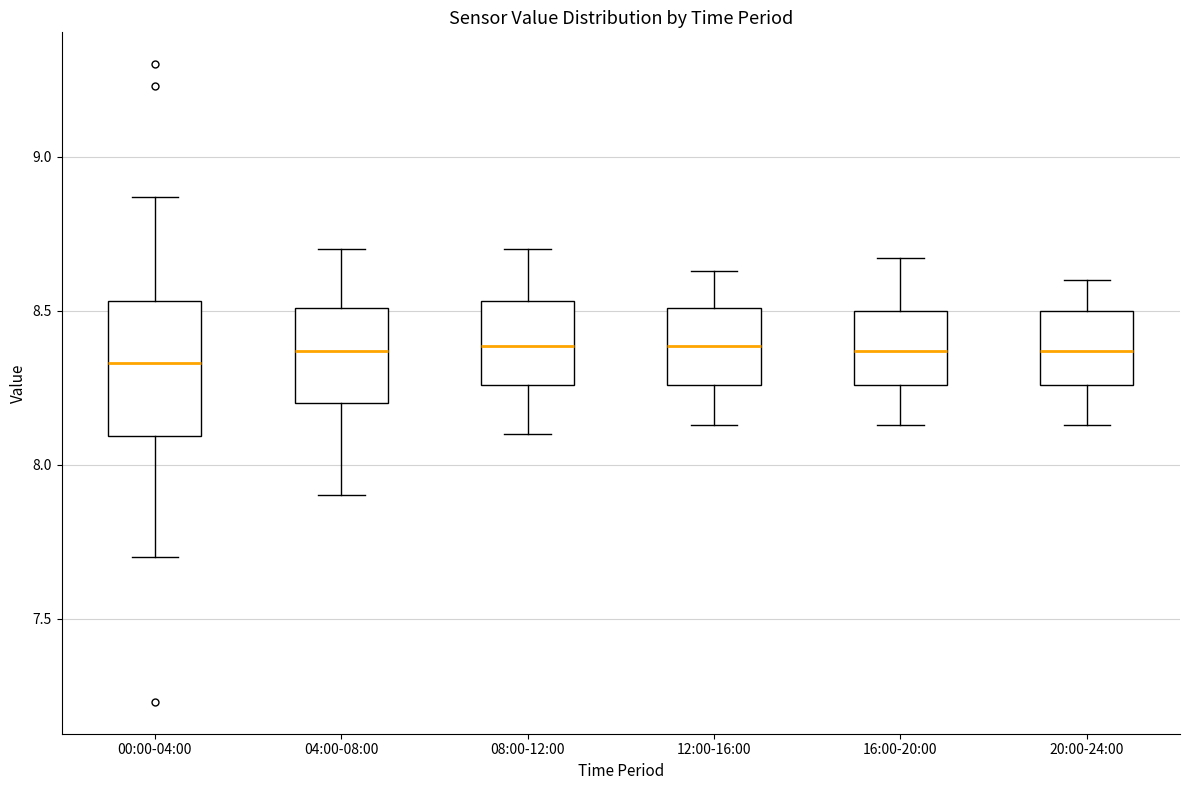

Reading left to right, transcribe this box plot: for each box, give where its median line is, the range the box spans, and where its two whiskers end, as read against the y-axis. The values are not printed on the chart, so give them approximately, as read against the axis.

00:00-04:00: median 8.35, box 8.10 to 8.55, whiskers 7.70 to 8.85
04:00-08:00: median 8.35, box 8.20 to 8.50, whiskers 7.90 to 8.70
08:00-12:00: median 8.40, box 8.25 to 8.55, whiskers 8.10 to 8.70
12:00-16:00: median 8.40, box 8.25 to 8.50, whiskers 8.15 to 8.65
16:00-20:00: median 8.35, box 8.25 to 8.50, whiskers 8.15 to 8.65
20:00-24:00: median 8.35, box 8.25 to 8.50, whiskers 8.15 to 8.60